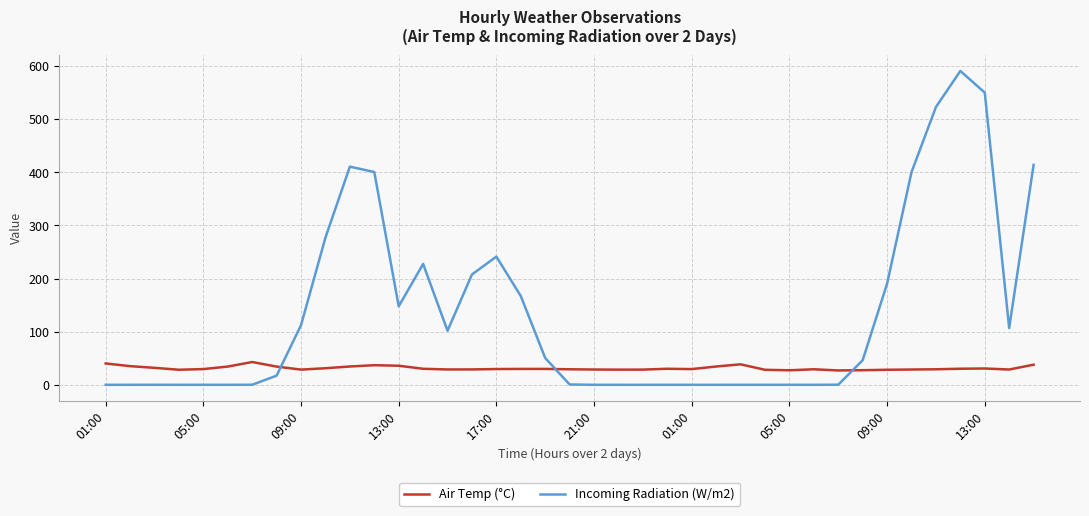

True or false: Air Temp (°C) and Incoming Radiation (W/m2) cross at least once.

True